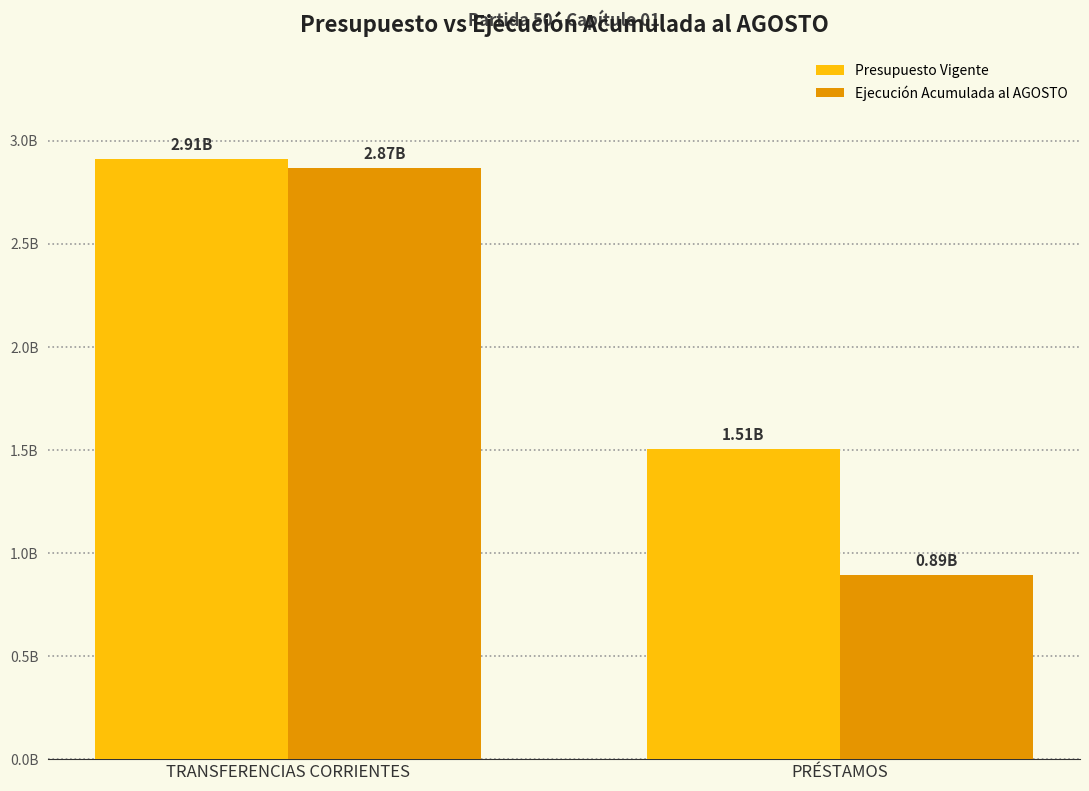

What are all the series names shown in the legend?

Presupuesto Vigente, Ejecución Acumulada al AGOSTO